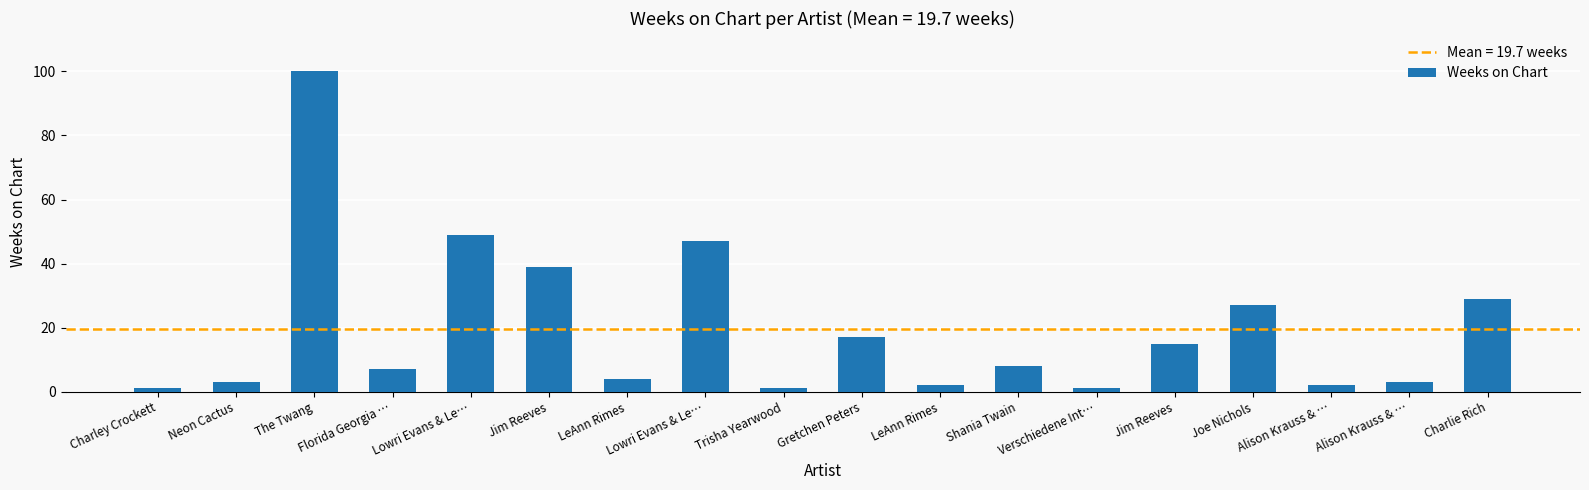

List the labels in order of value, smallest first.

Charley Crockett, Trisha Yearwood, Verschiedene Int…, LeAnn Rimes, Alison Krauss & …, Neon Cactus, Alison Krauss & …, LeAnn Rimes, Florida Georgia …, Shania Twain, Jim Reeves, Gretchen Peters, Joe Nichols, Charlie Rich, Jim Reeves, Lowri Evans & Le…, Lowri Evans & Le…, The Twang